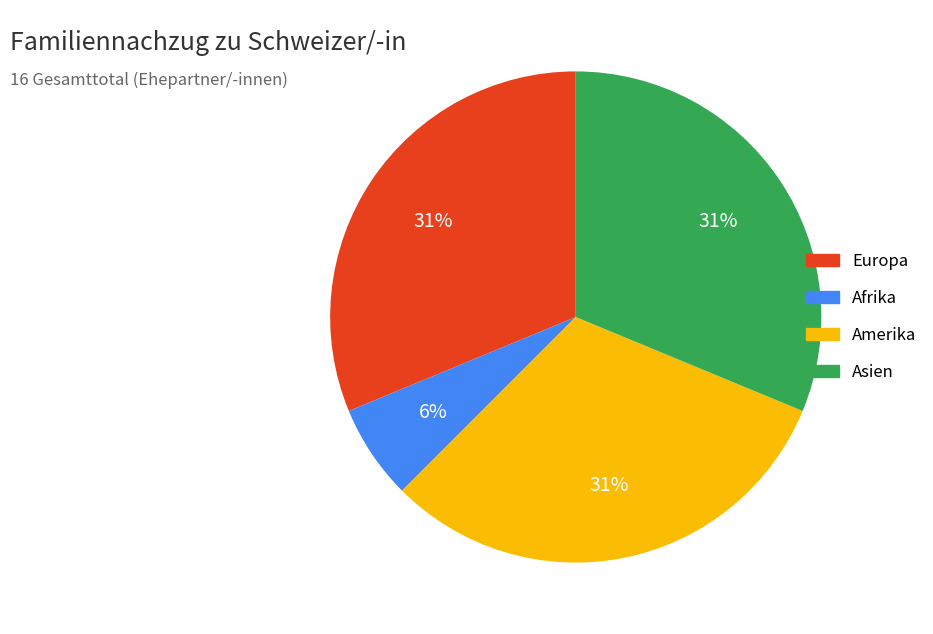

Which category has the smallest portion of the pie?

Afrika